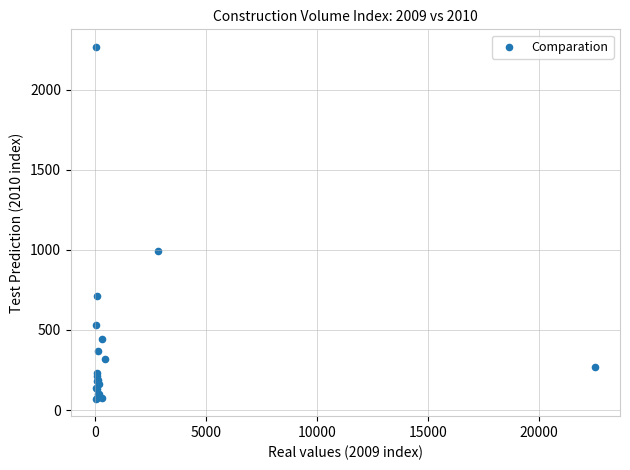

What Y value in the scatter plot is closest to 1169?

990.7